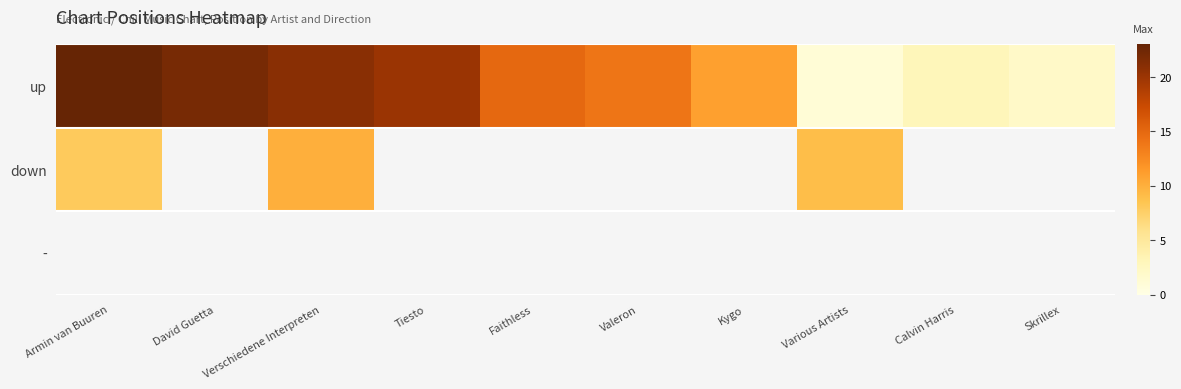

Count the number of categories in the chart.

10